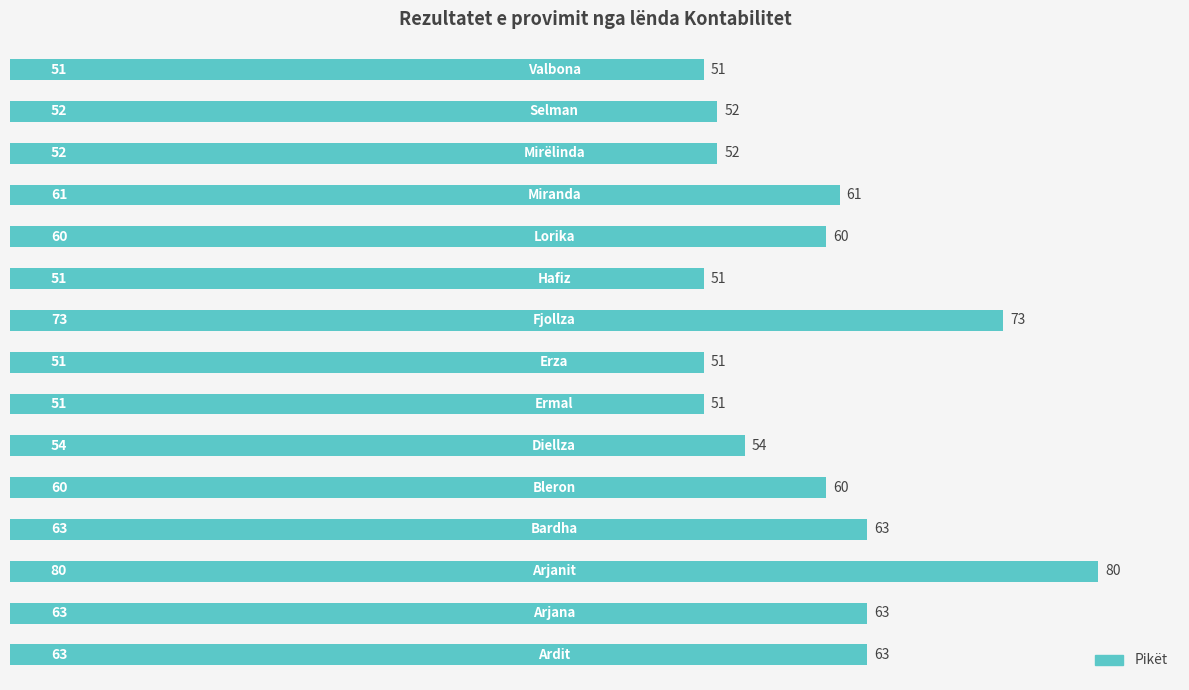

What is the greatest value displayed?

80